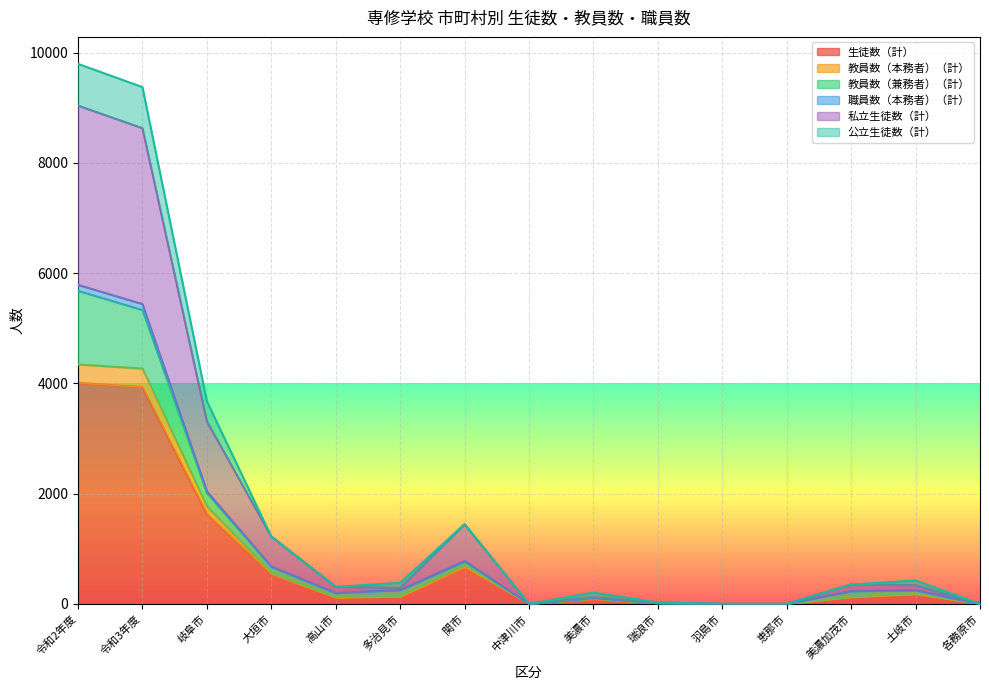

Does the chart display data point markers on the line(s)?

No